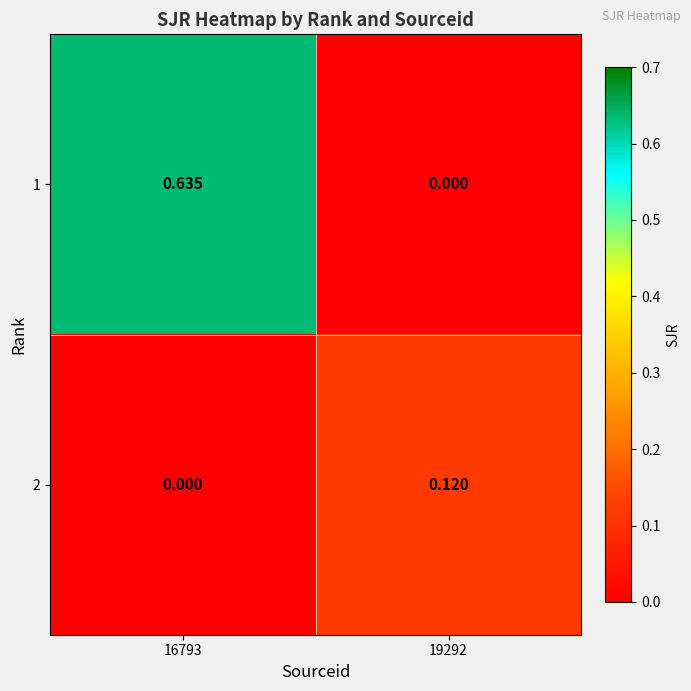

Which series has the largest range (max minus min)?

1